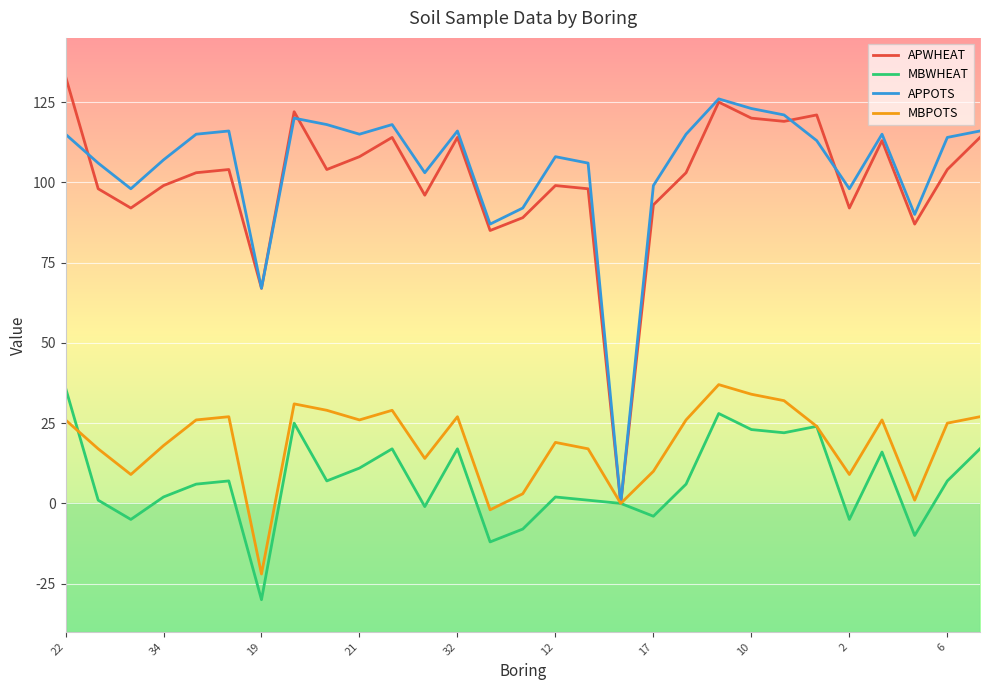

What is the maximum value for APPOTS?

126